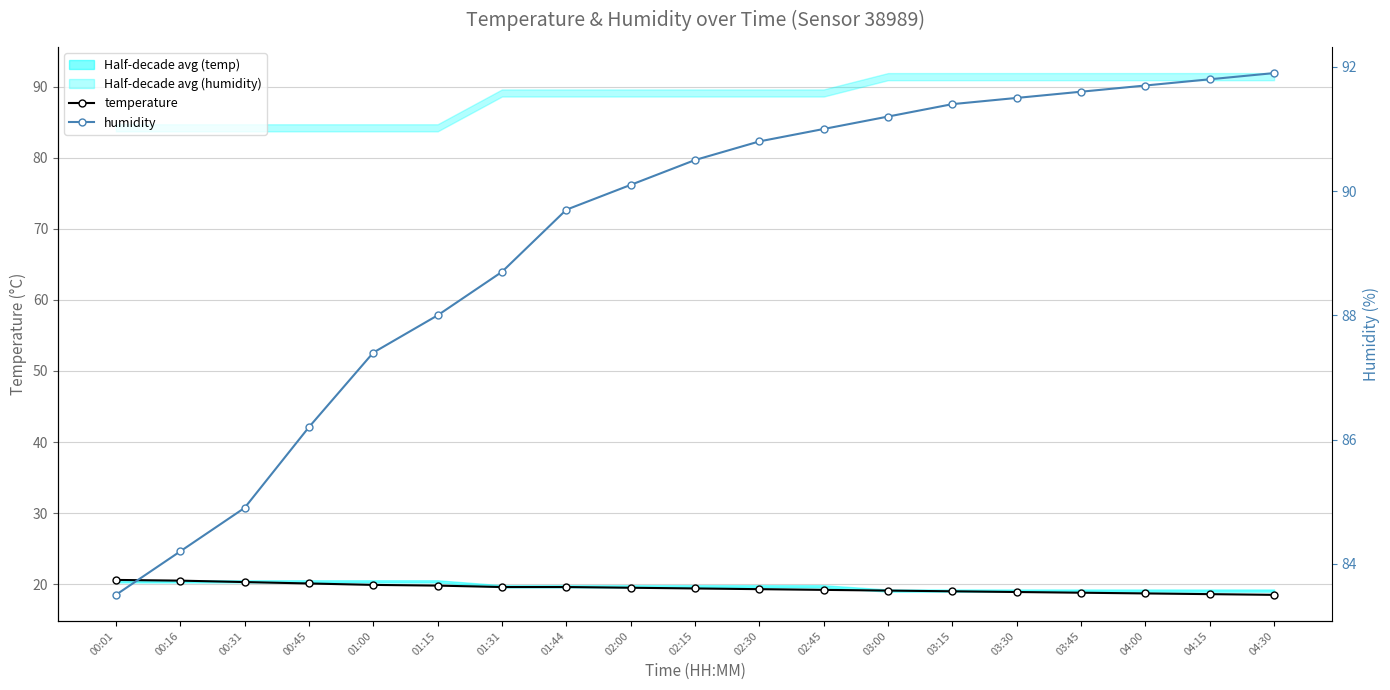

List the labels in order of humidity value, smallest first.

00:01, 00:16, 00:31, 00:45, 01:00, 01:15, 01:31, 01:44, 02:00, 02:15, 02:30, 02:45, 03:00, 03:15, 03:30, 03:45, 04:00, 04:15, 04:30